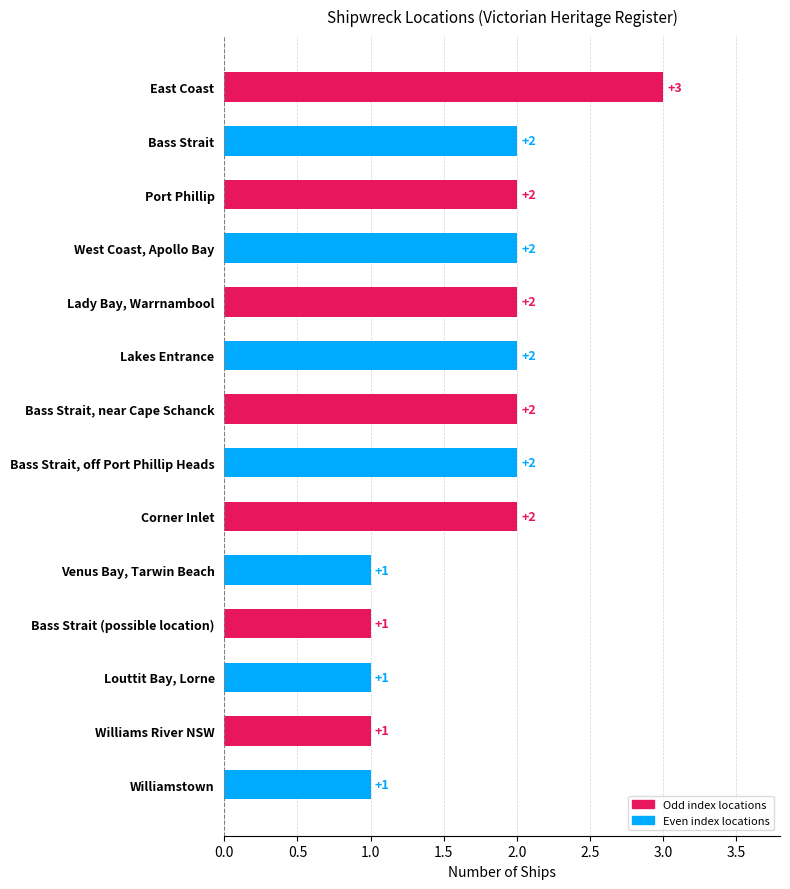

What is the minimum value shown in the chart?

1